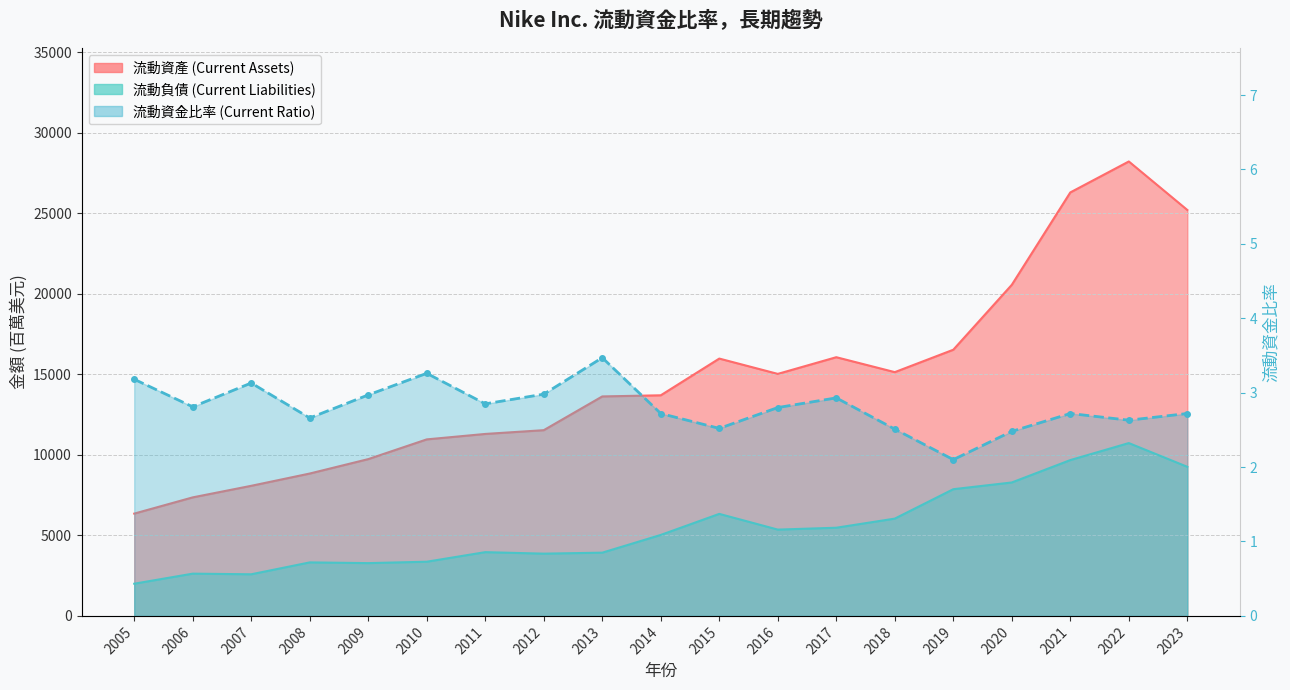

True or false: 流動資產 (Current Assets) has a value of 11531.0 at 2012.

True